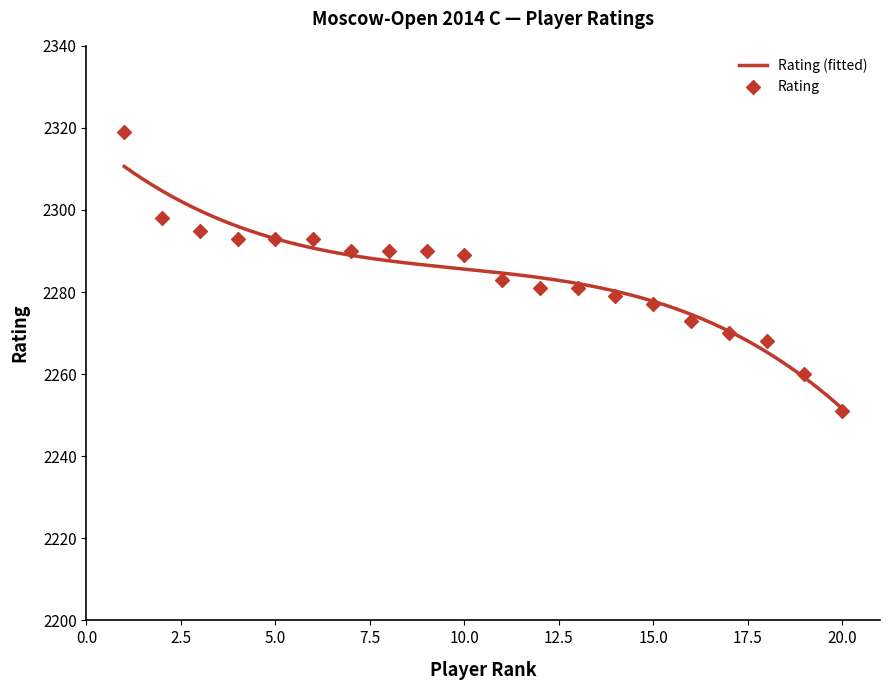

What is the change in value from 6 to 17?

-23